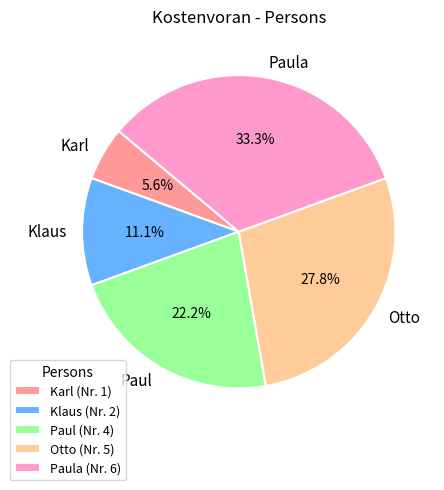

What percentage do Paula and Klaus together represent?

44.4%